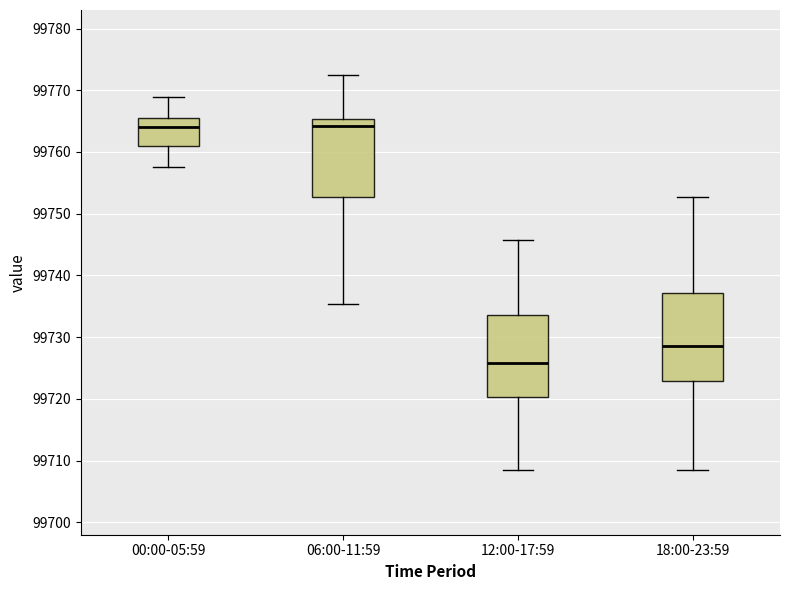

Where is the upper edge of the box for 06:00-11:59 on the y-axis? The values are not printed on the chart, so give them approximately, as read against the axis.

99765